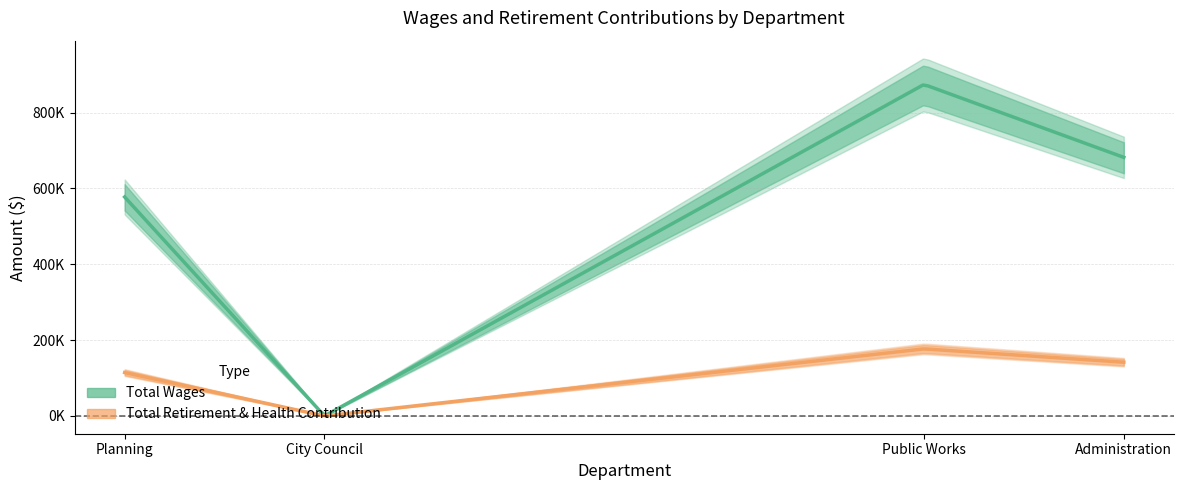

The value of Total Wages at Administration is 681730. True or false?

True